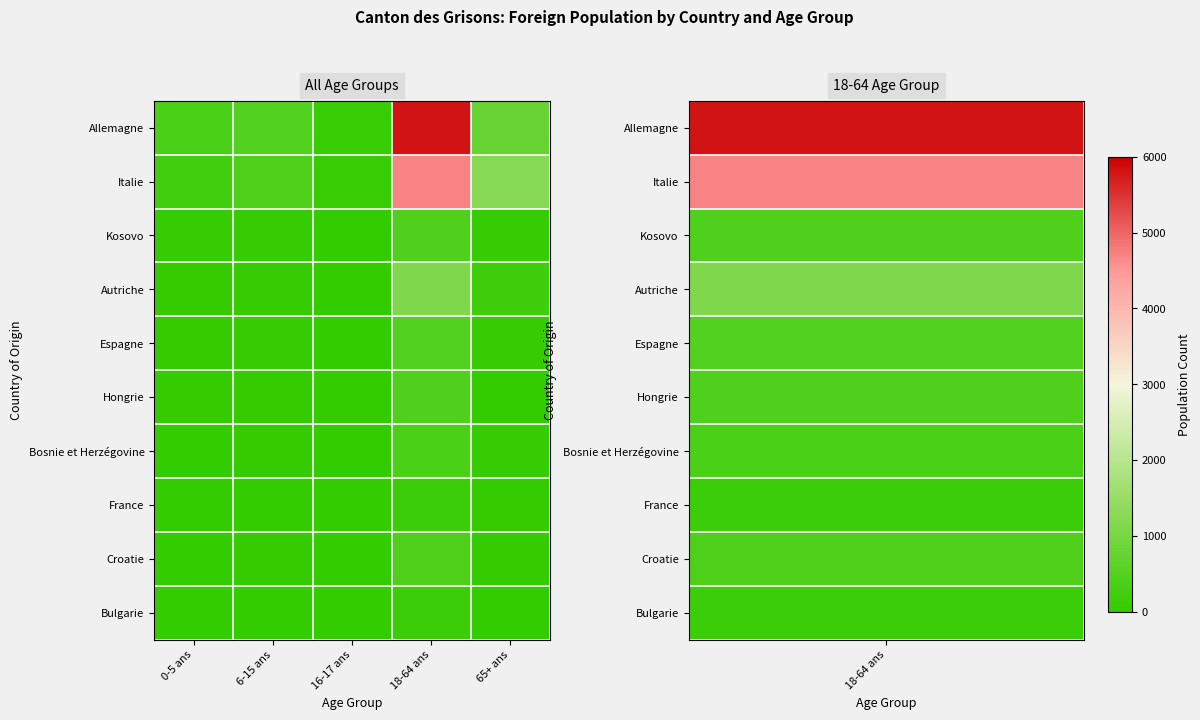

What is the difference between the highest and lowest values at 65+ ans?

1224